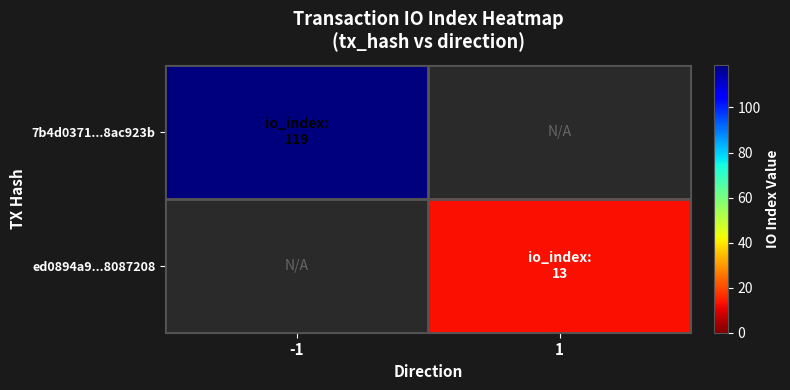

The value of 7b4d0371...8ac923b at -1 is 155.6. True or false?

False